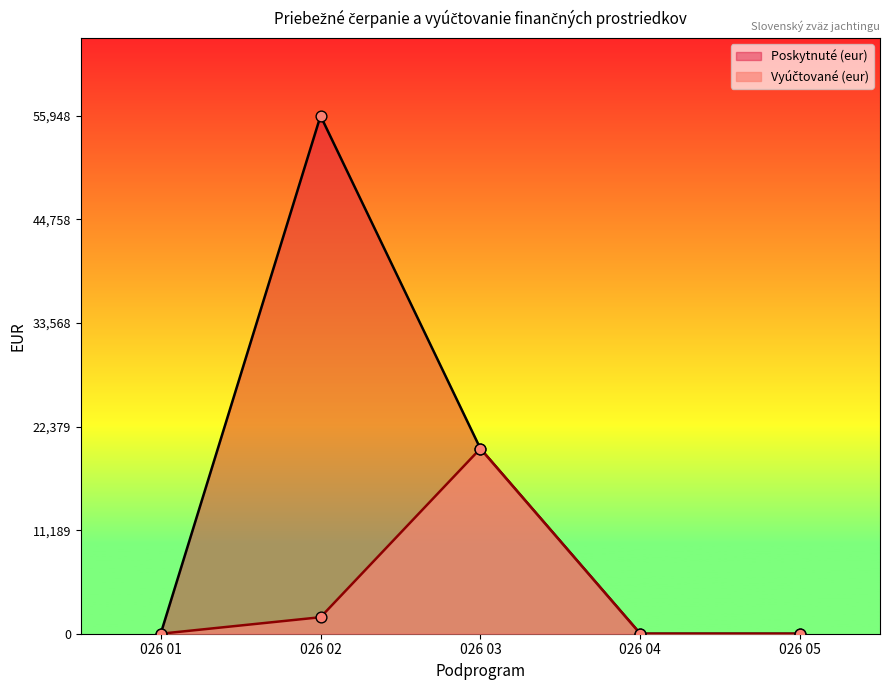

Which series reaches the maximum Y coordinate?

Poskytnuté (eur)